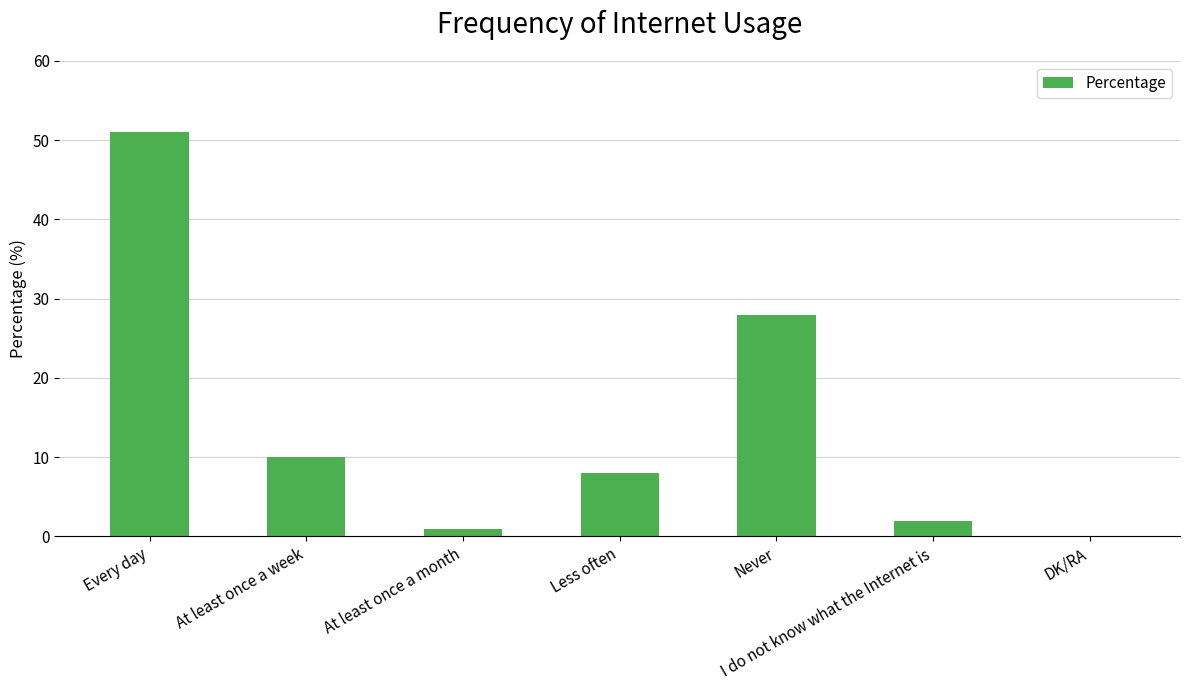

At which category does the chart reach its peak across all series?

Every day